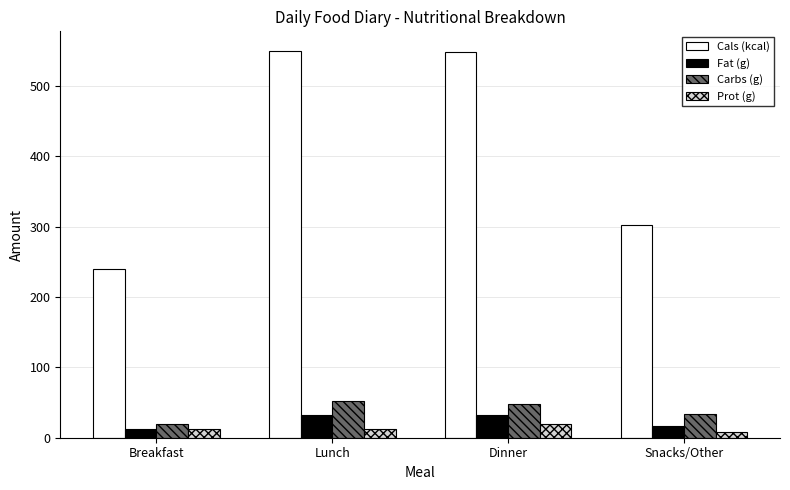

What is the maximum value shown in the chart?

550.0